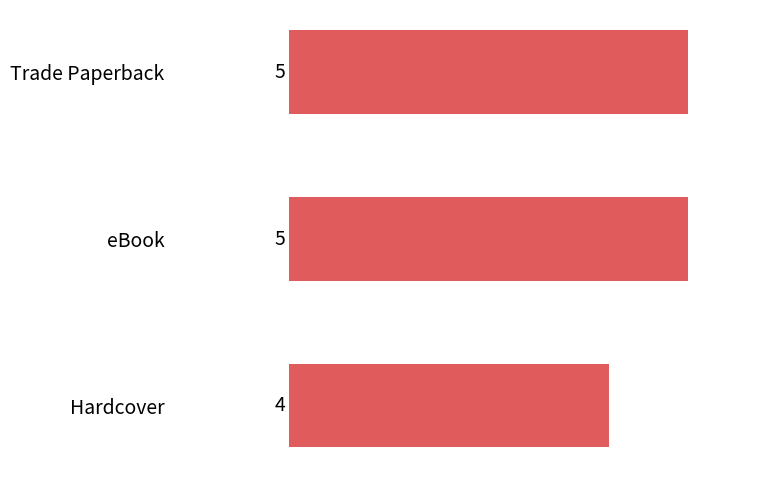

Read the value at Hardcover.

4